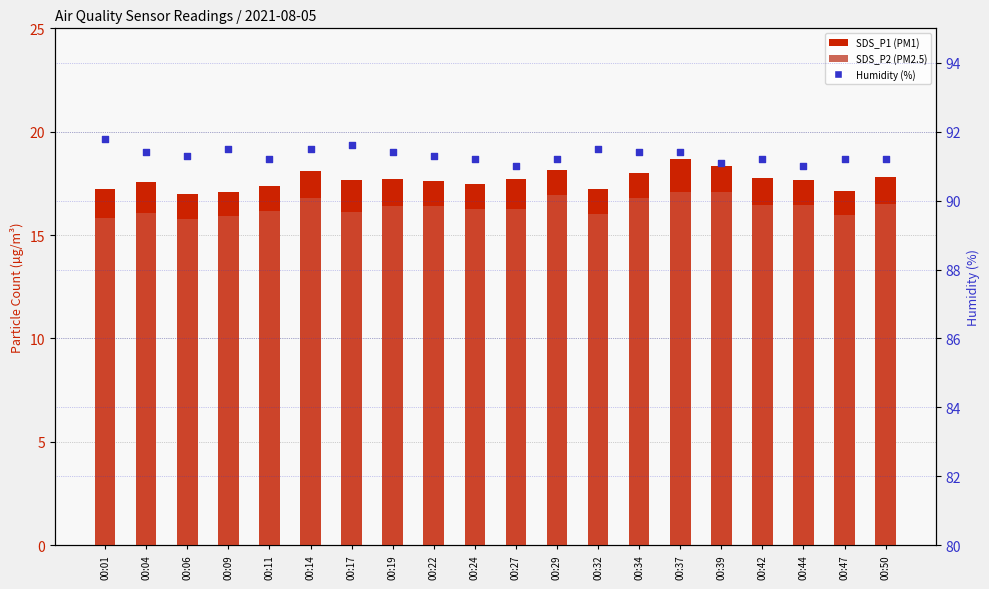

Which series has the widest spread of Y values?

SDS_P1